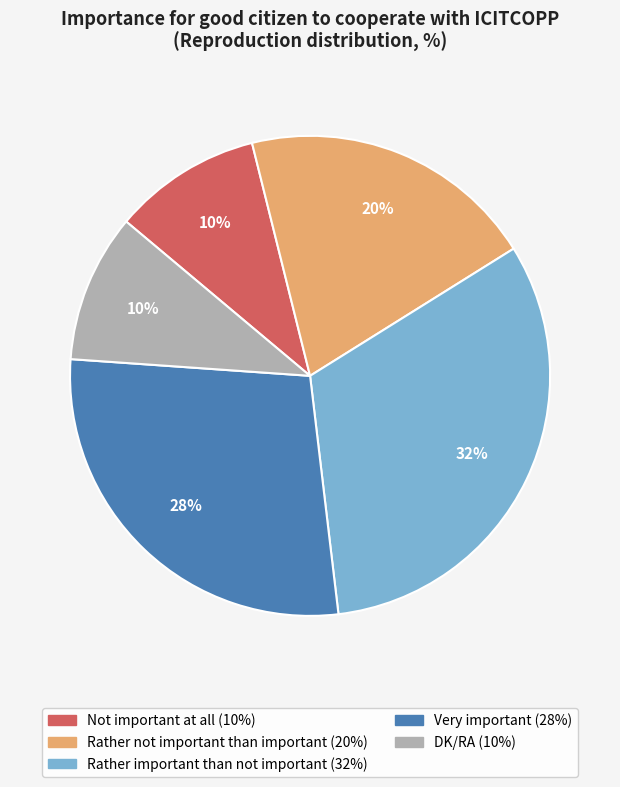

Is there a majority slice in this chart?

No